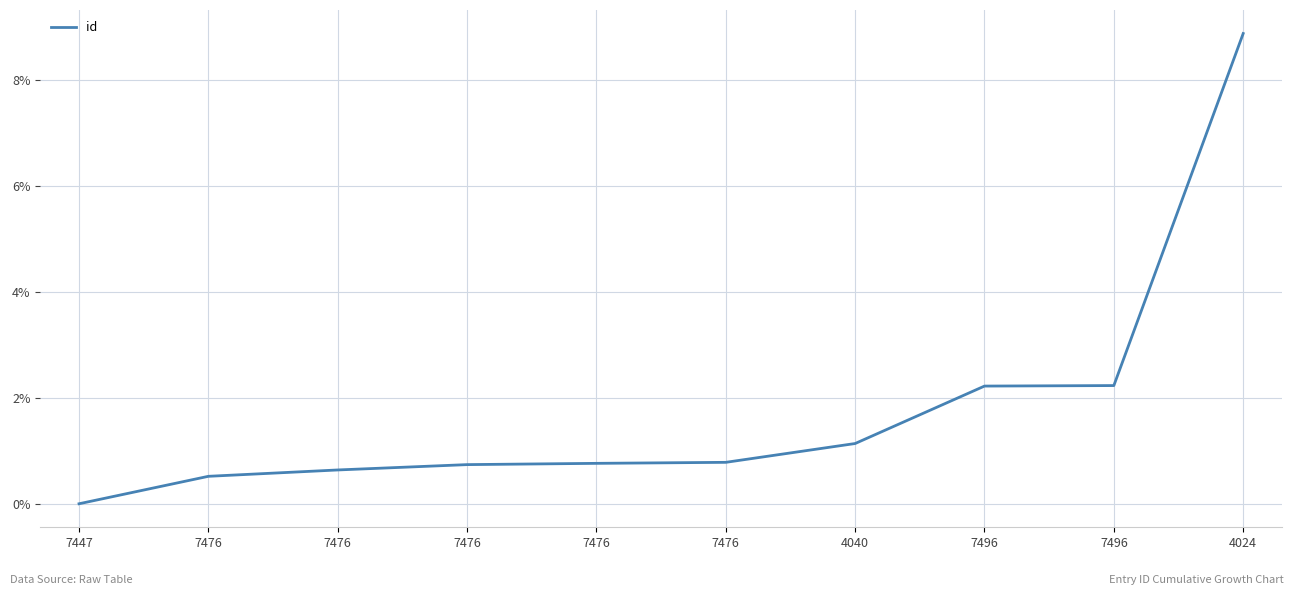

The value at 7447 is 4.6. True or false?

False